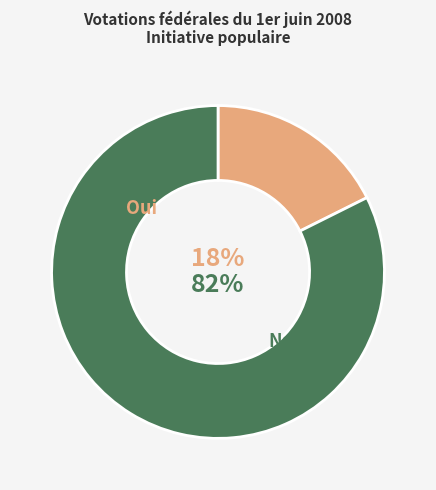

To the nearest percent, what percentage of the pie is Oui?

18%